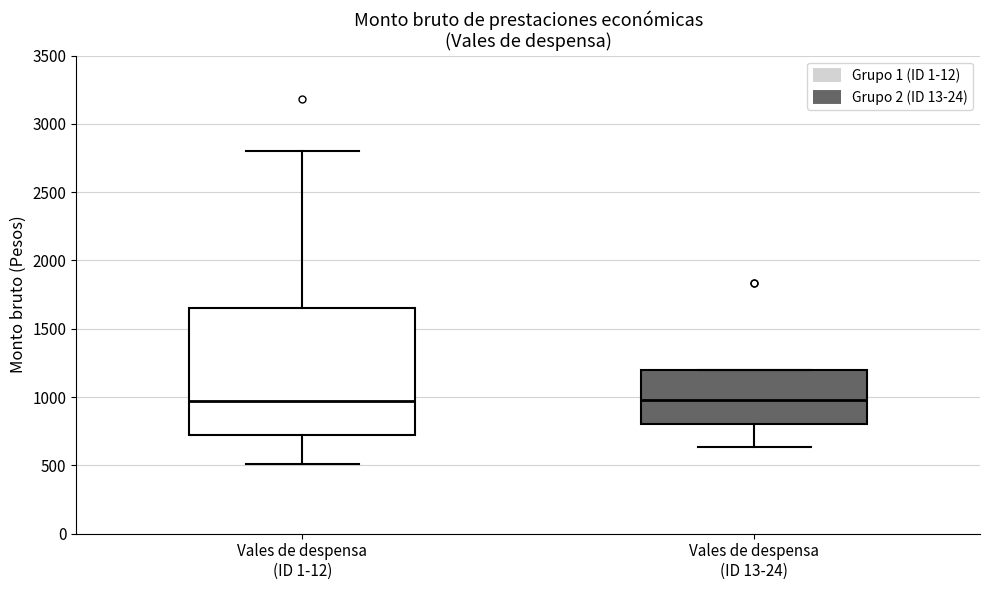

Comparing the boxes themselves (not the whiskers), which one is the tallest?

Vales de despensa (ID 1-12)